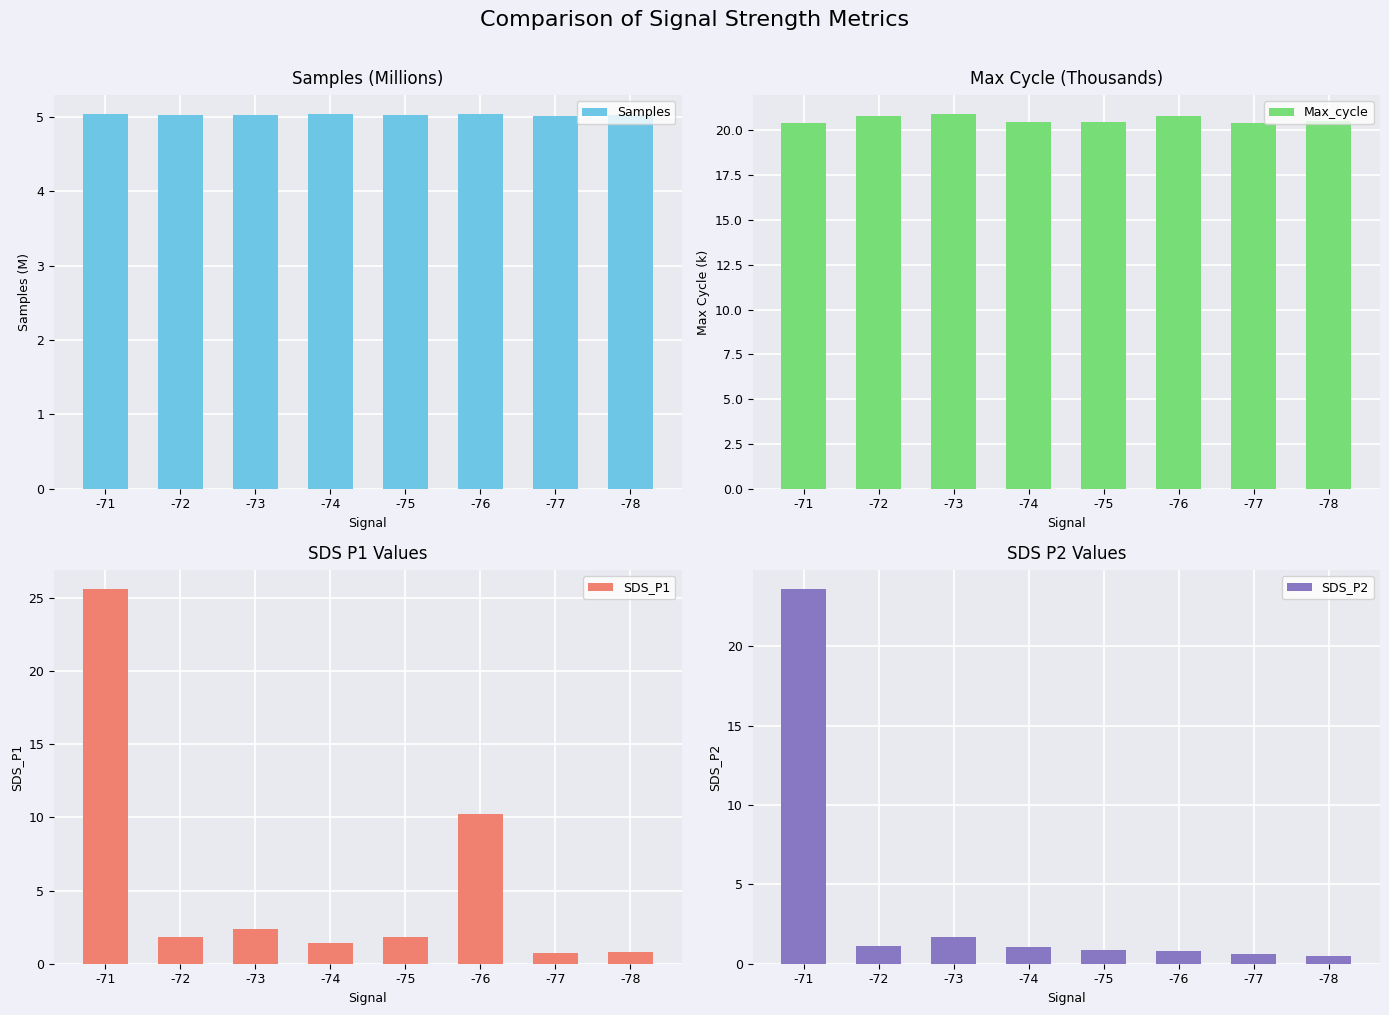

How many series are shown in this chart?

4